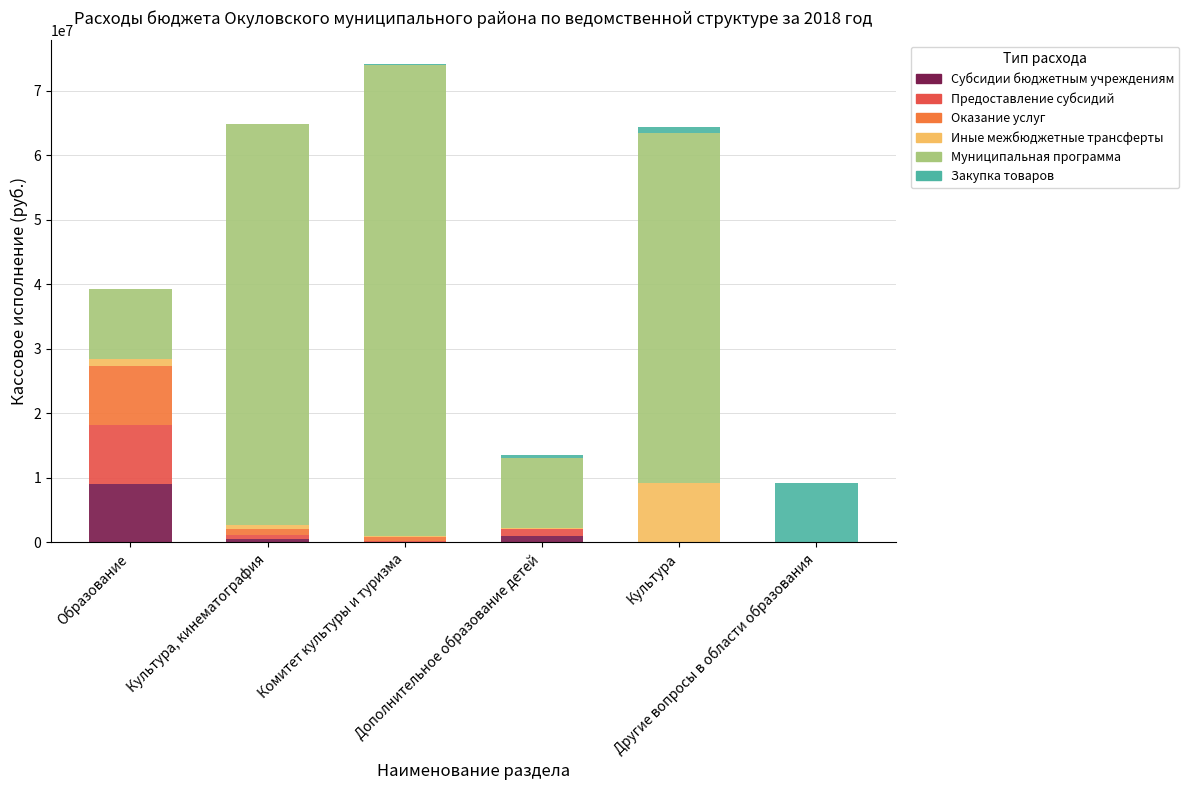

What is the maximum value for Субсидии бюджетным учреждениям?

9131146